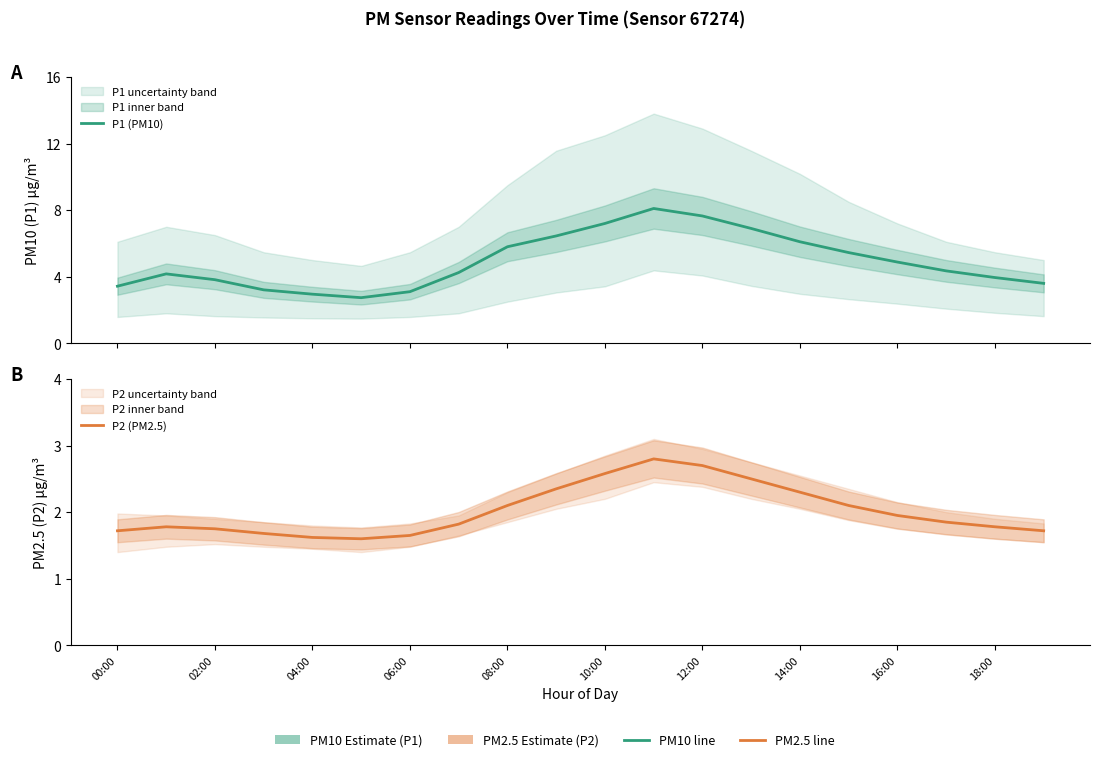

What are all the series names shown in the legend?

P1 (PM10), P2 (PM2.5)